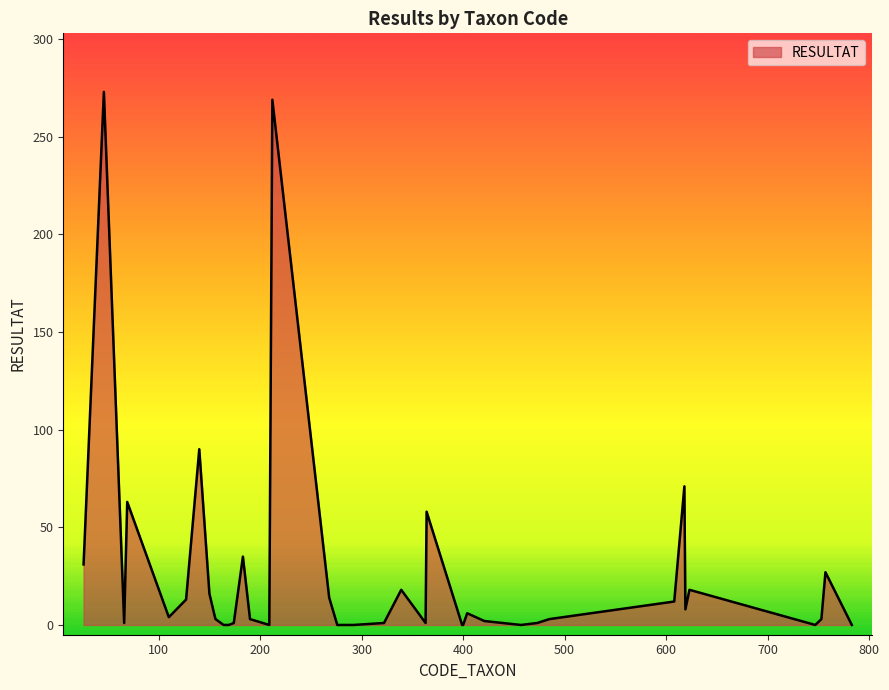

How many series are shown in this chart?

1